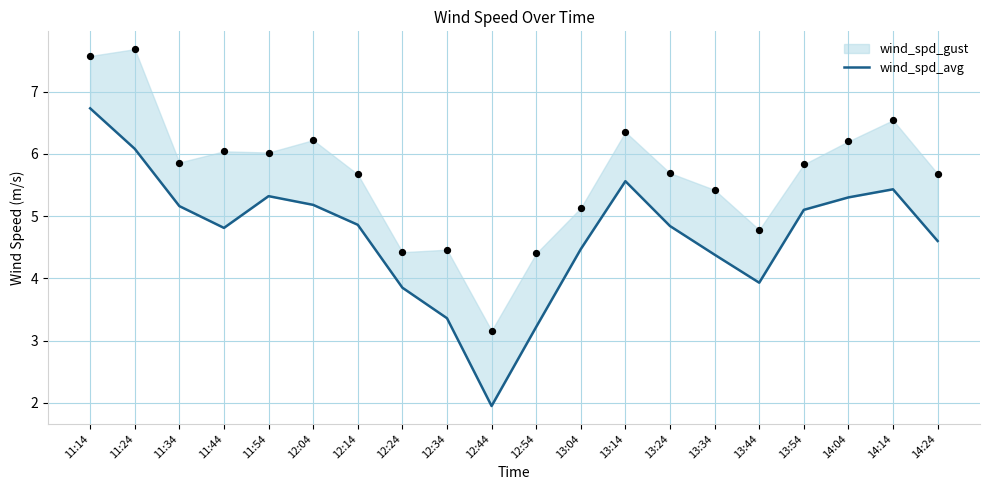

What is the change in value from 11:14 to 14:24?

-2.1